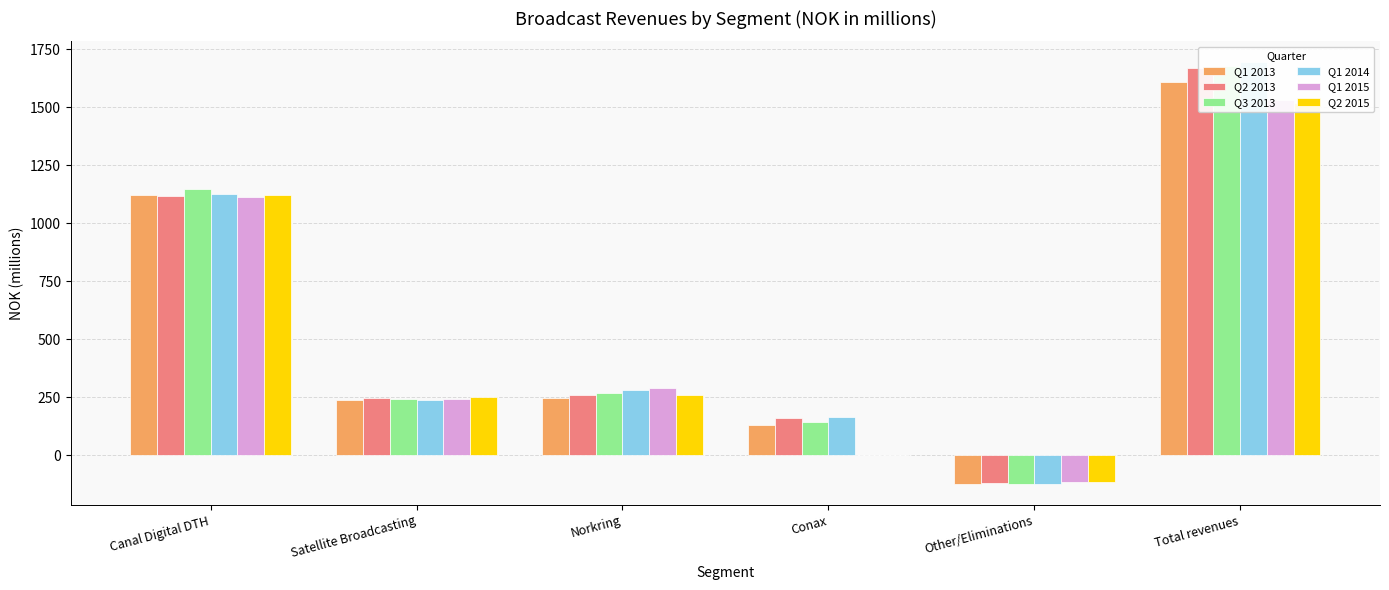

How many bars are there in total?

36